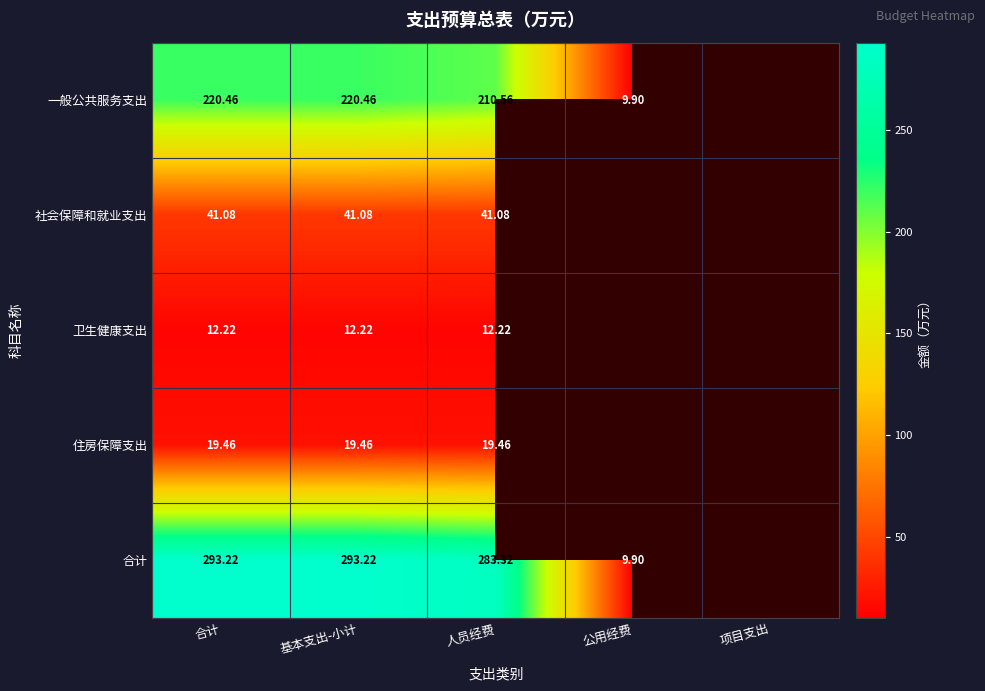

The value of 一般公共服务支出 at 基本支出-小计 is 220.5. True or false?

True